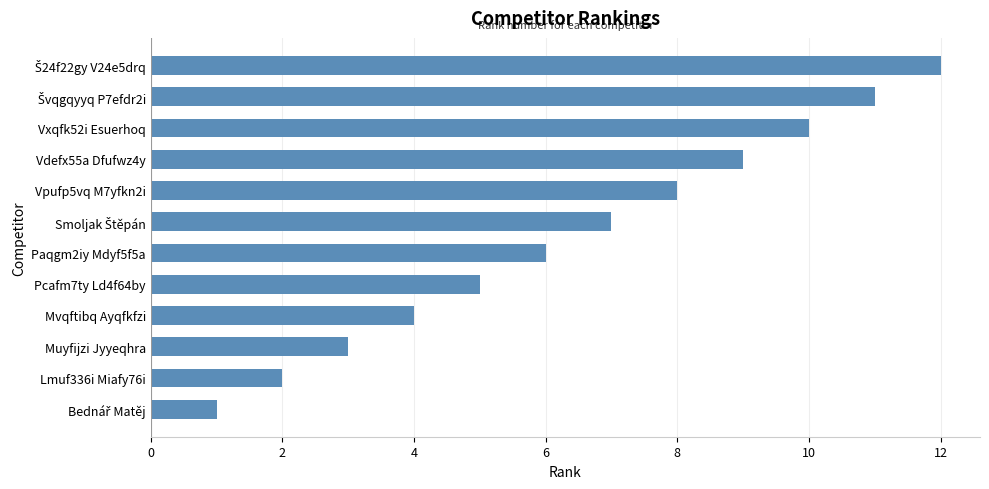

What is the ratio of the value at Vxqfk52i Esuerhoq to the value at Muyfijzi Jyyeqhra?

3.3